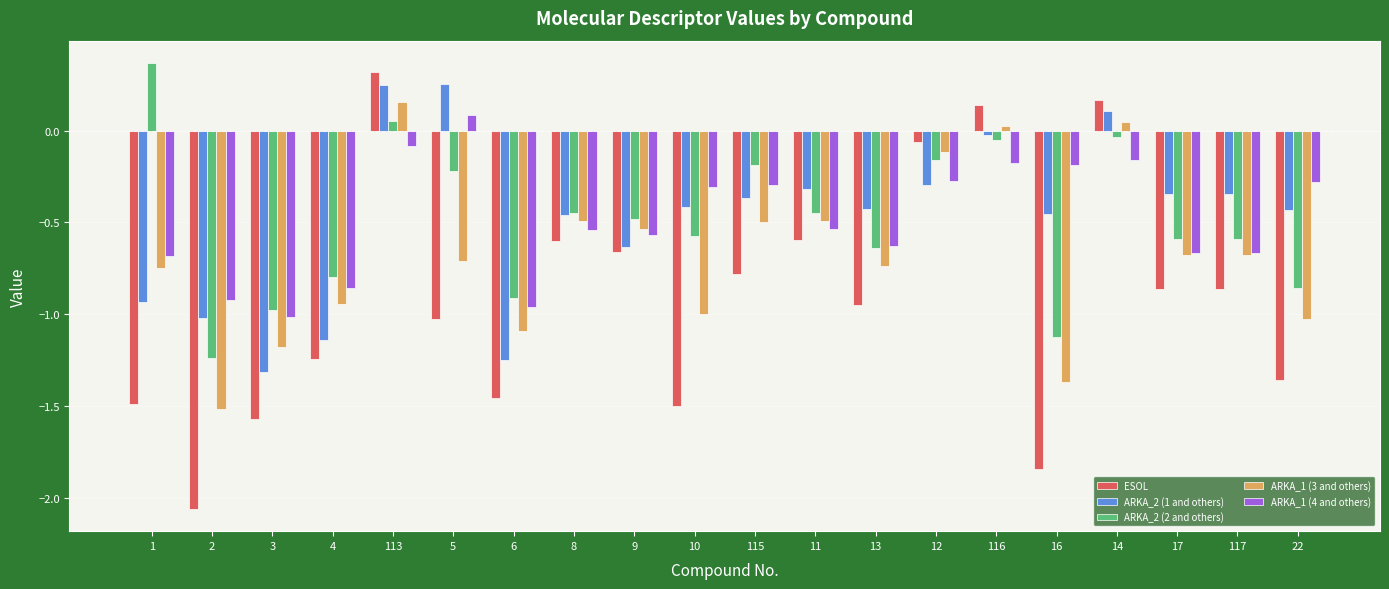

How many groups of bars are there?

20